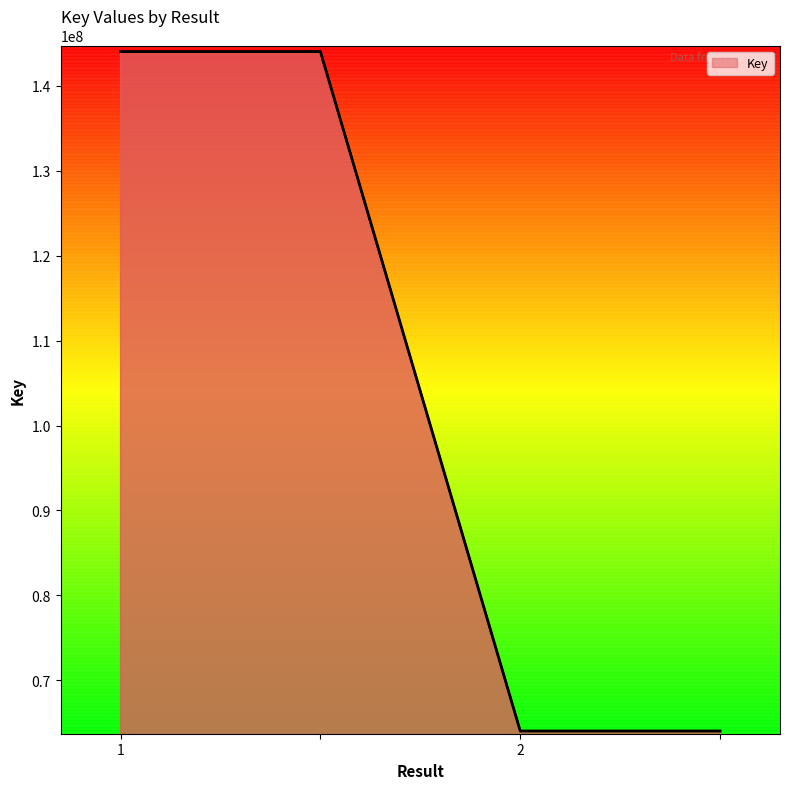

How many lines are shown in the chart?

1